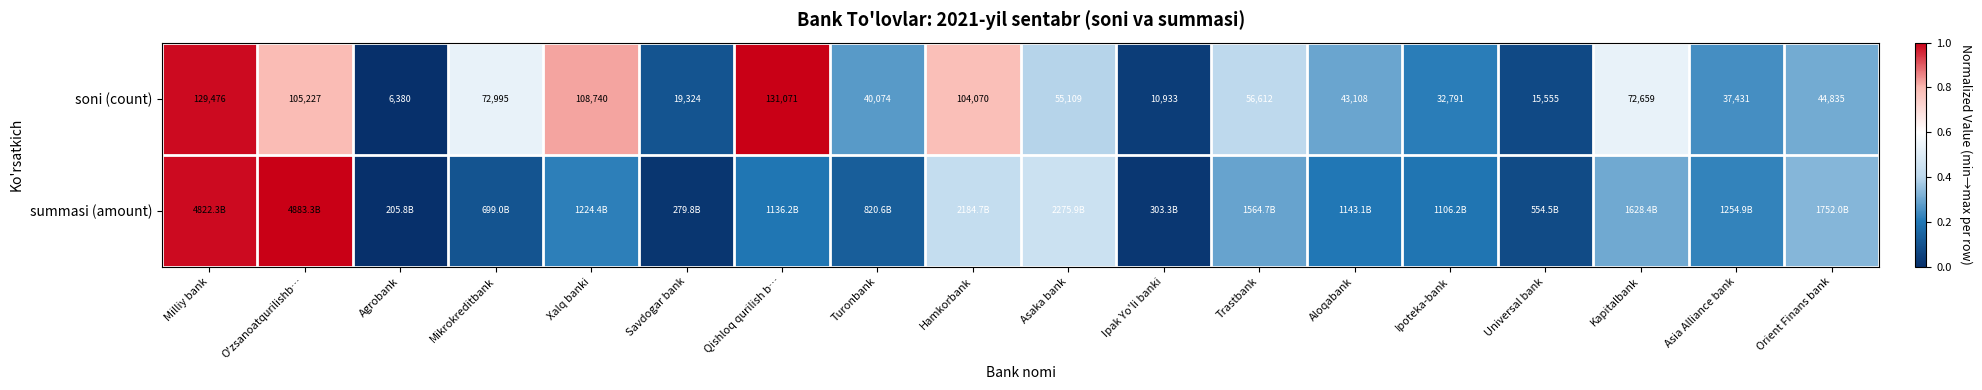

List the labels in order of soni (count) value, largest first.

Qishloq qurilish b…, Milliy bank, Xalq banki, O'zsanoatqurilishb…, Hamkorbank, Mikrokreditbank, Kapitalbank, Trastbank, Asaka bank, Orient Finans bank, Aloqabank, Turonbank, Asia Alliance bank, Ipoteka-bank, Savdogar bank, Universal bank, Ipak Yo'li banki, Agrobank